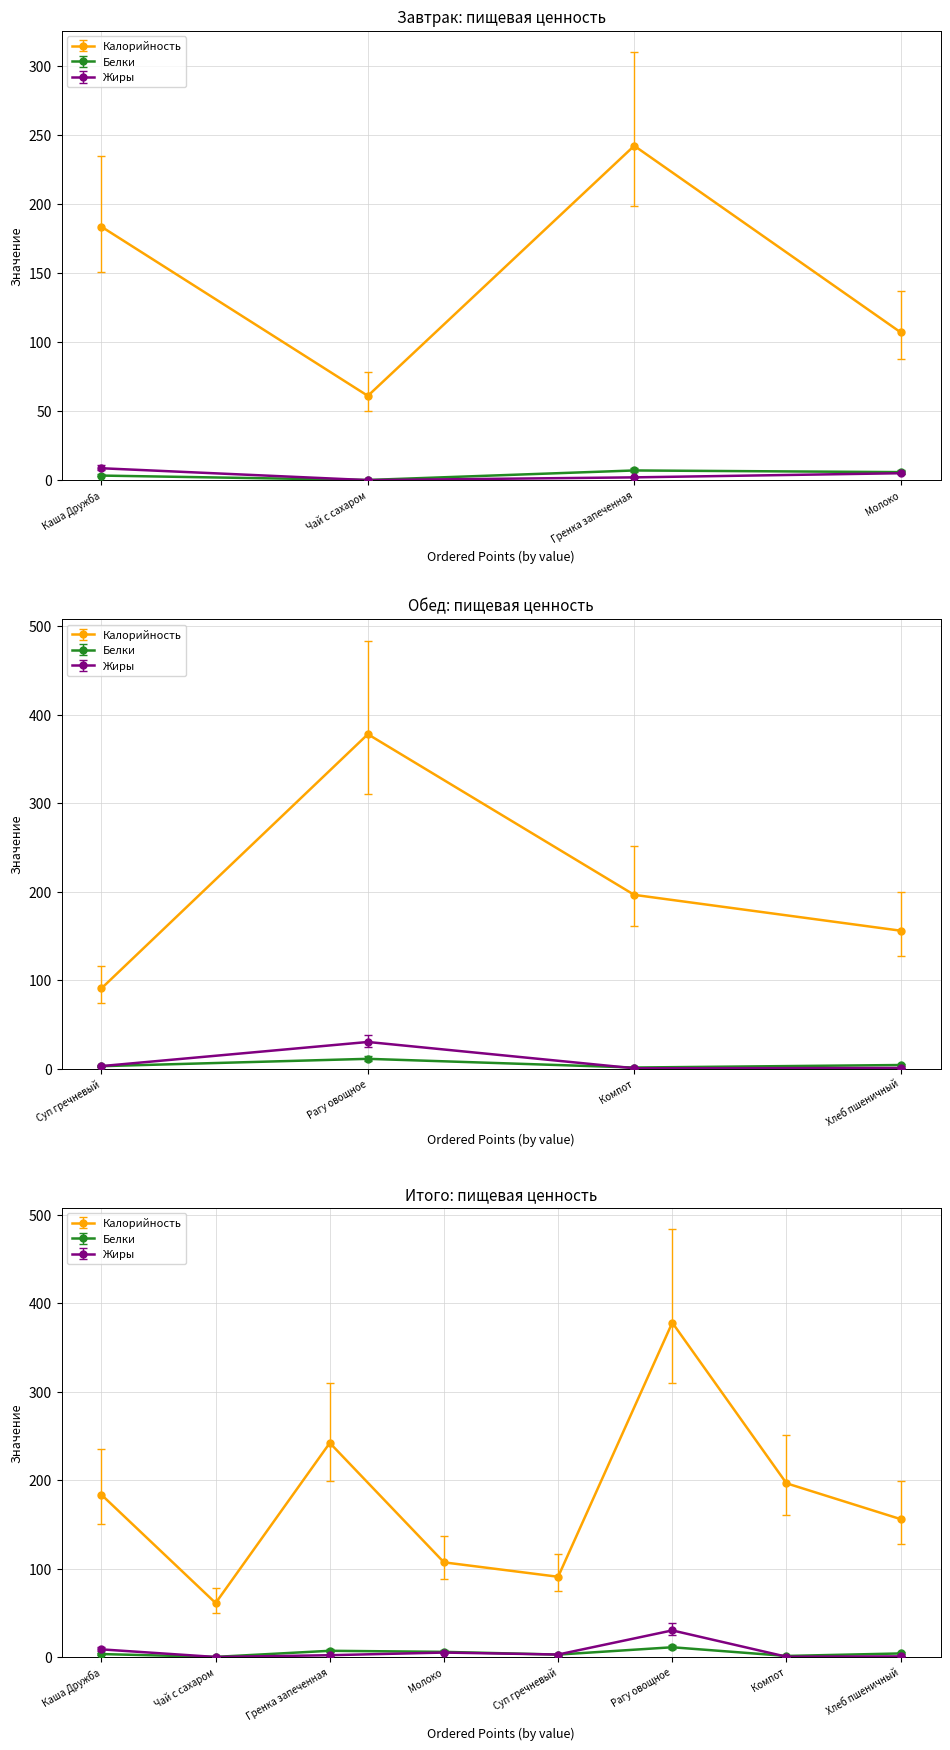

What is the total value across all series at Компот?

197.8